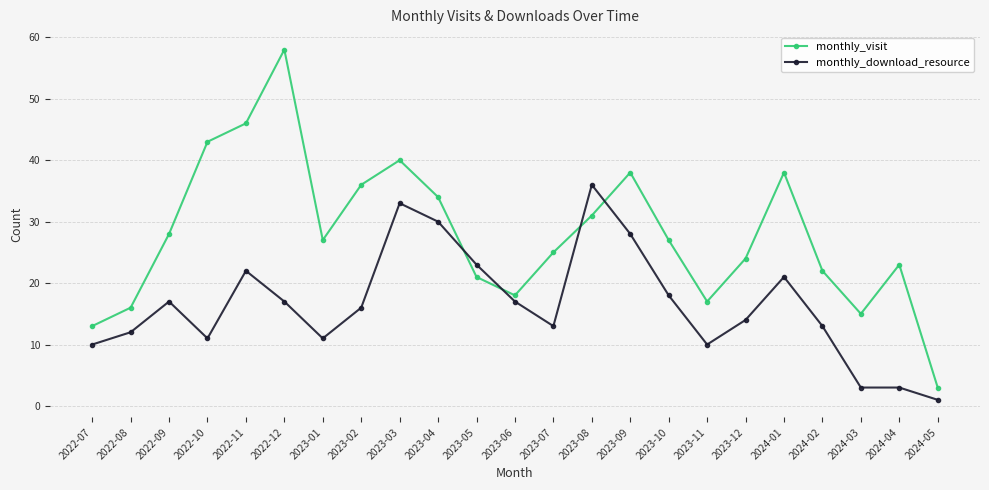

True or false: monthly_download_resource and monthly_visit cross at least once.

True